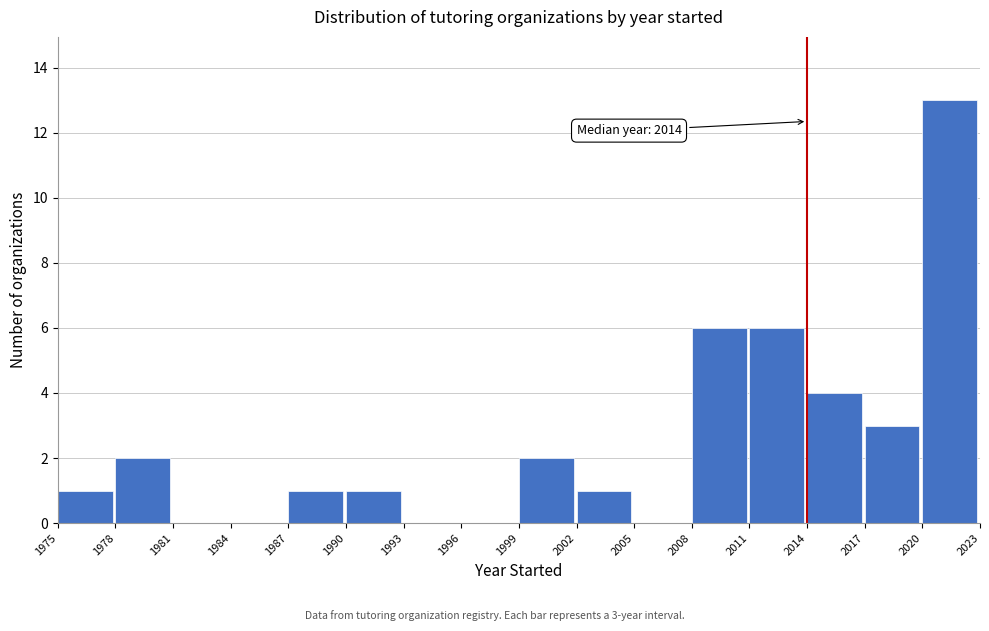

Over which range of the x-axis is the bar tallest?

2020 to 2023